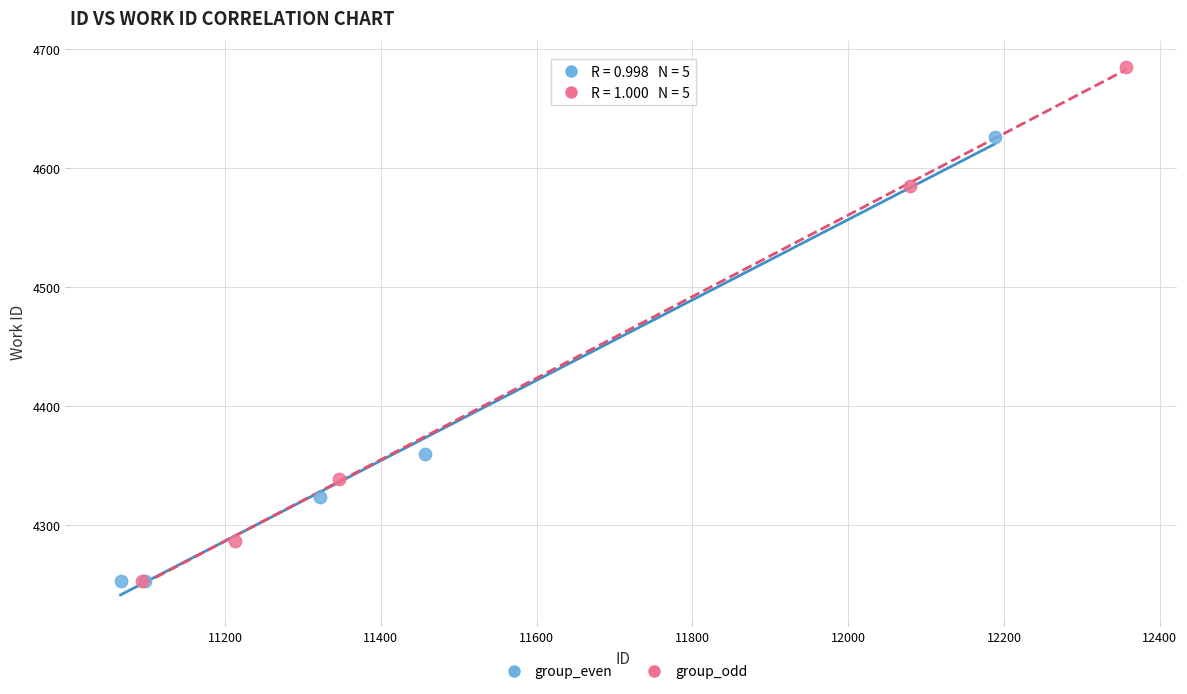

Which series reaches the maximum Y coordinate?

group_odd